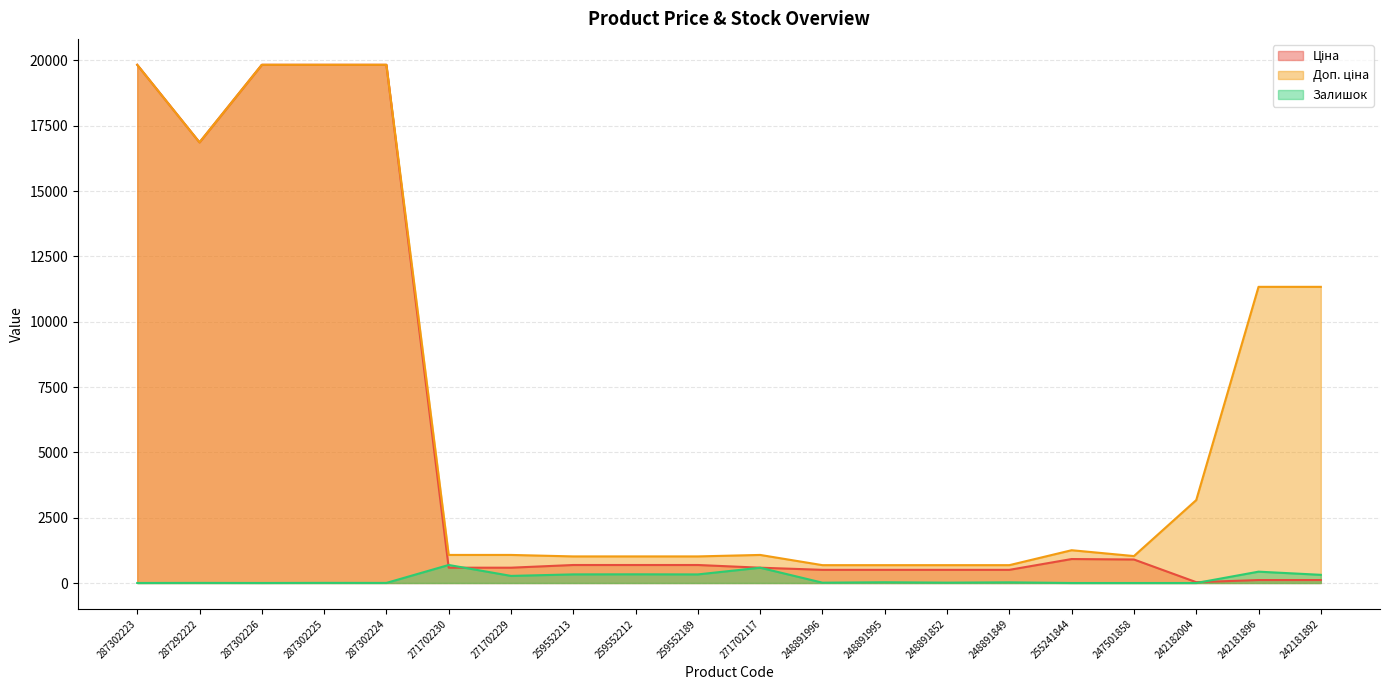

Which series has the largest total across all categories?

Доп. ціна